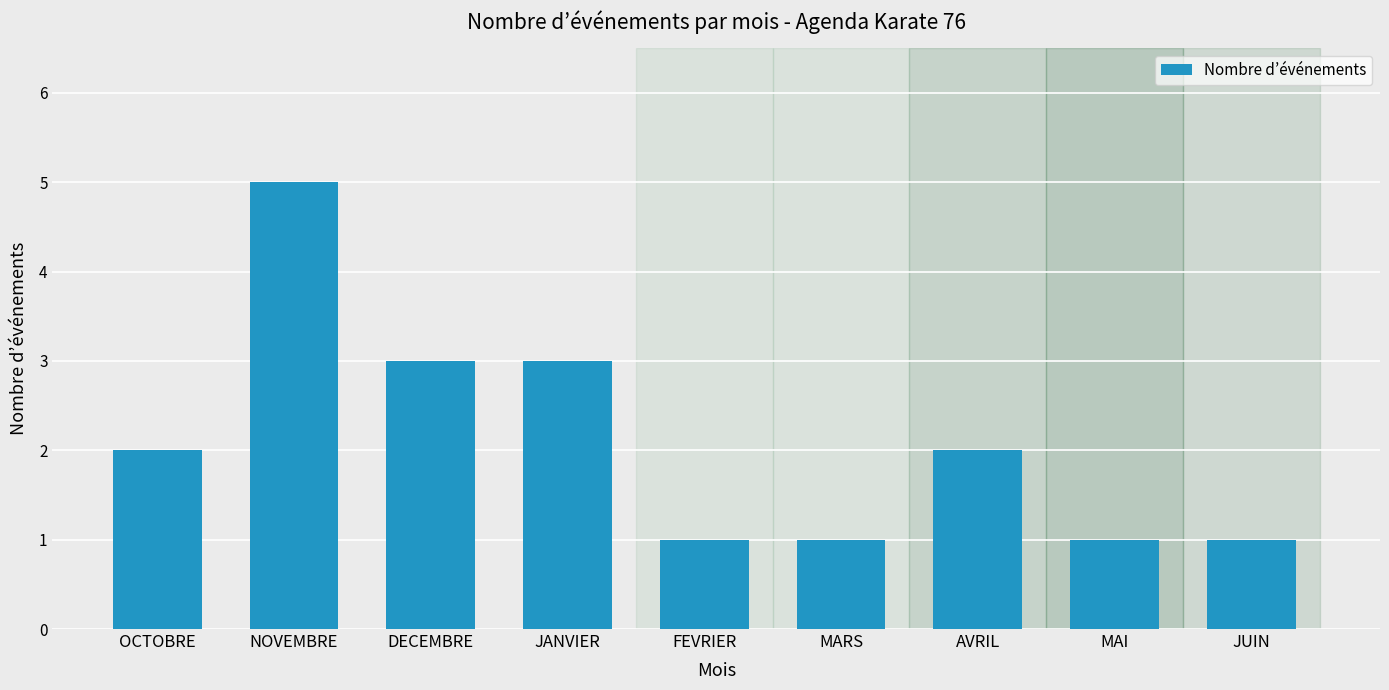

What position from the right is MARS?

4